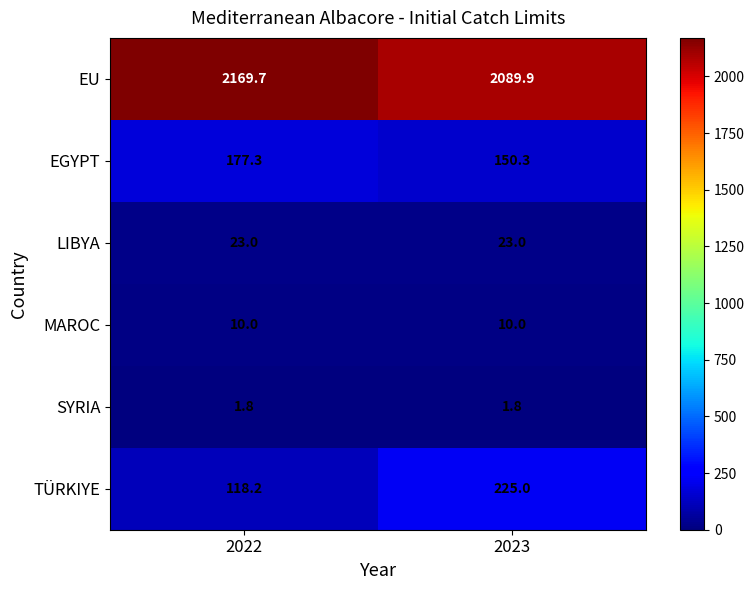

Rank the series at 2023 from lowest to highest value.

SYRIA, MAROC, LIBYA, EGYPT, TÜRKIYE, EU